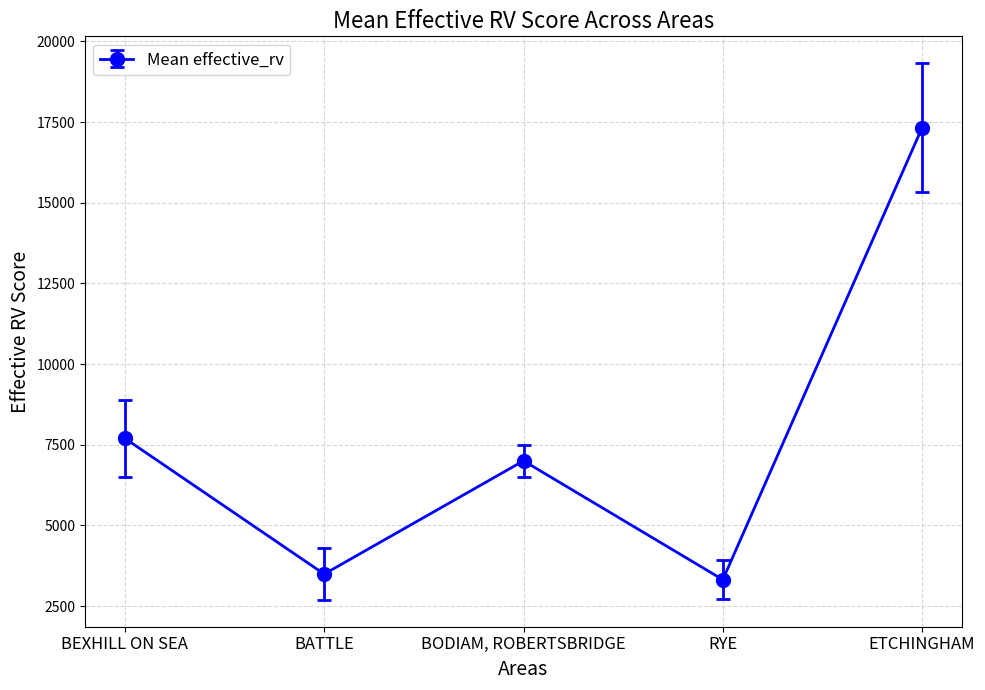

What is the label of the 2nd point from the left?

BATTLE